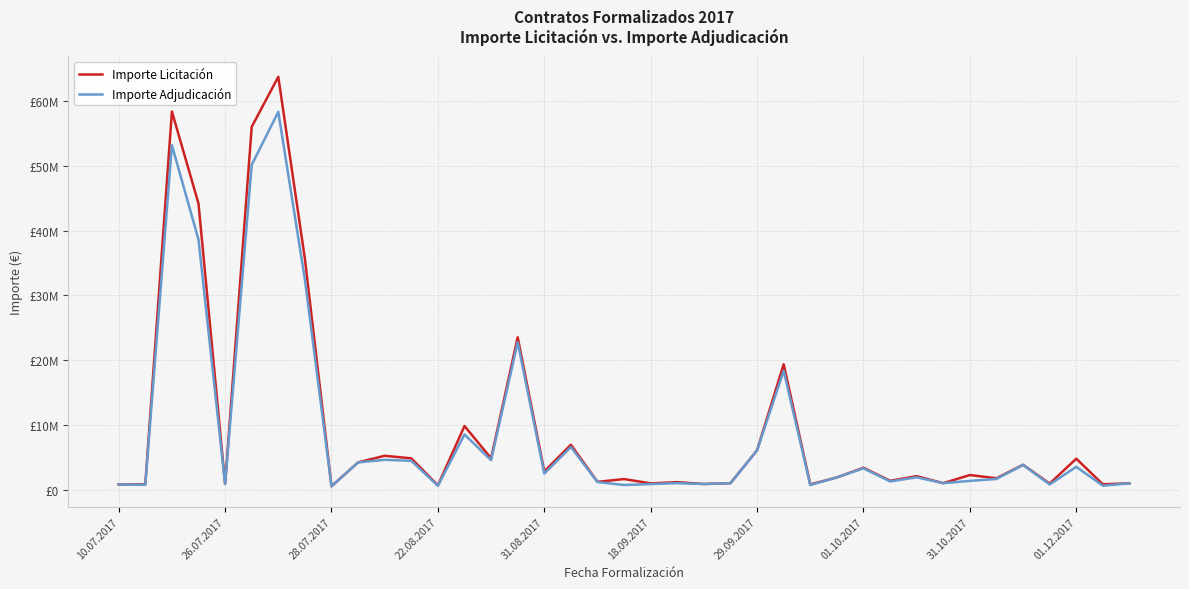

What is the average value of the Importe Licitación series?

9791716.5